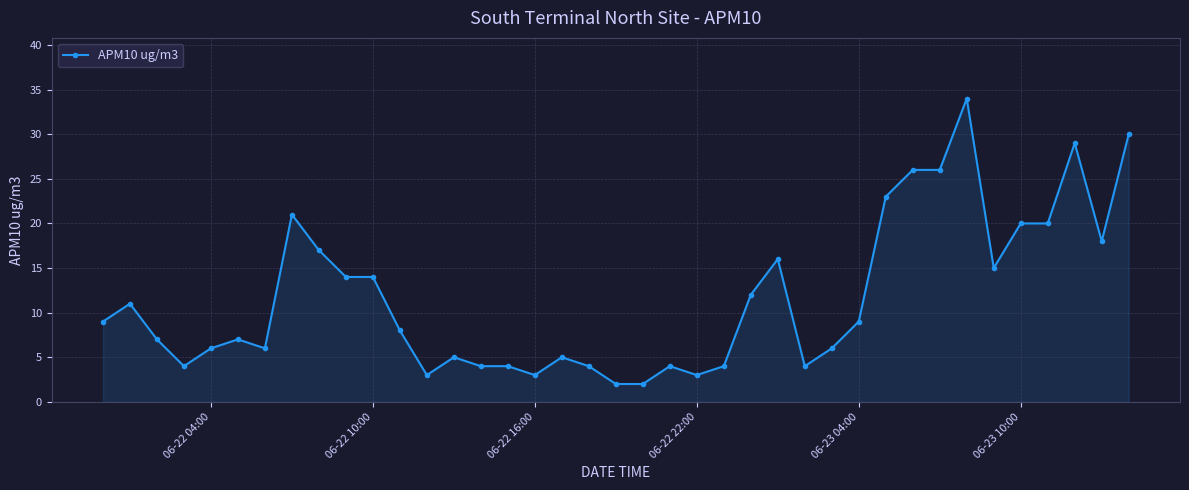

What is the maximum value shown in the chart?

34